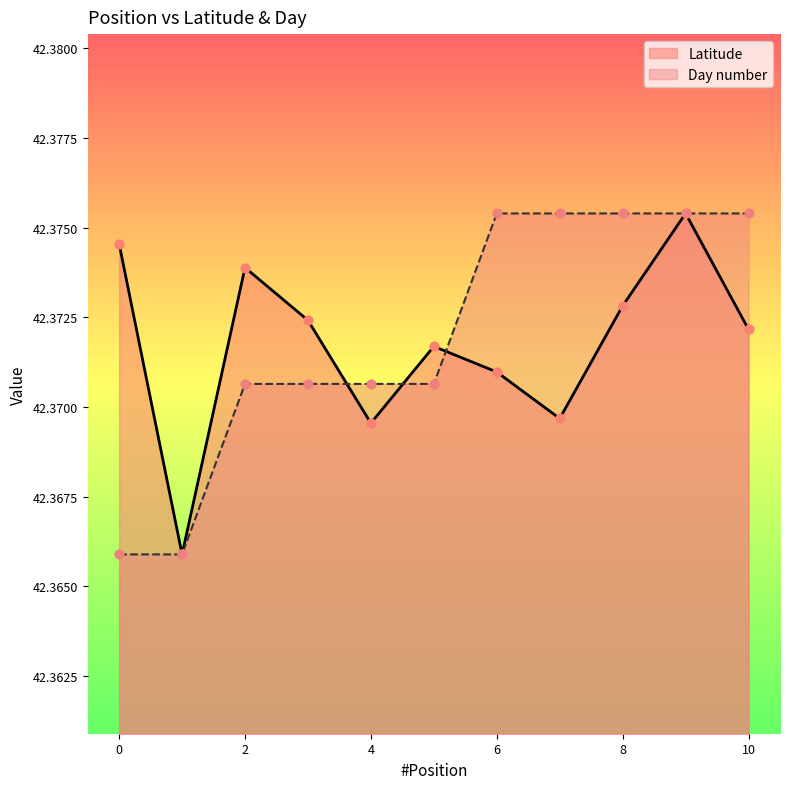

What are all the series names shown in the legend?

Latitude, Day number